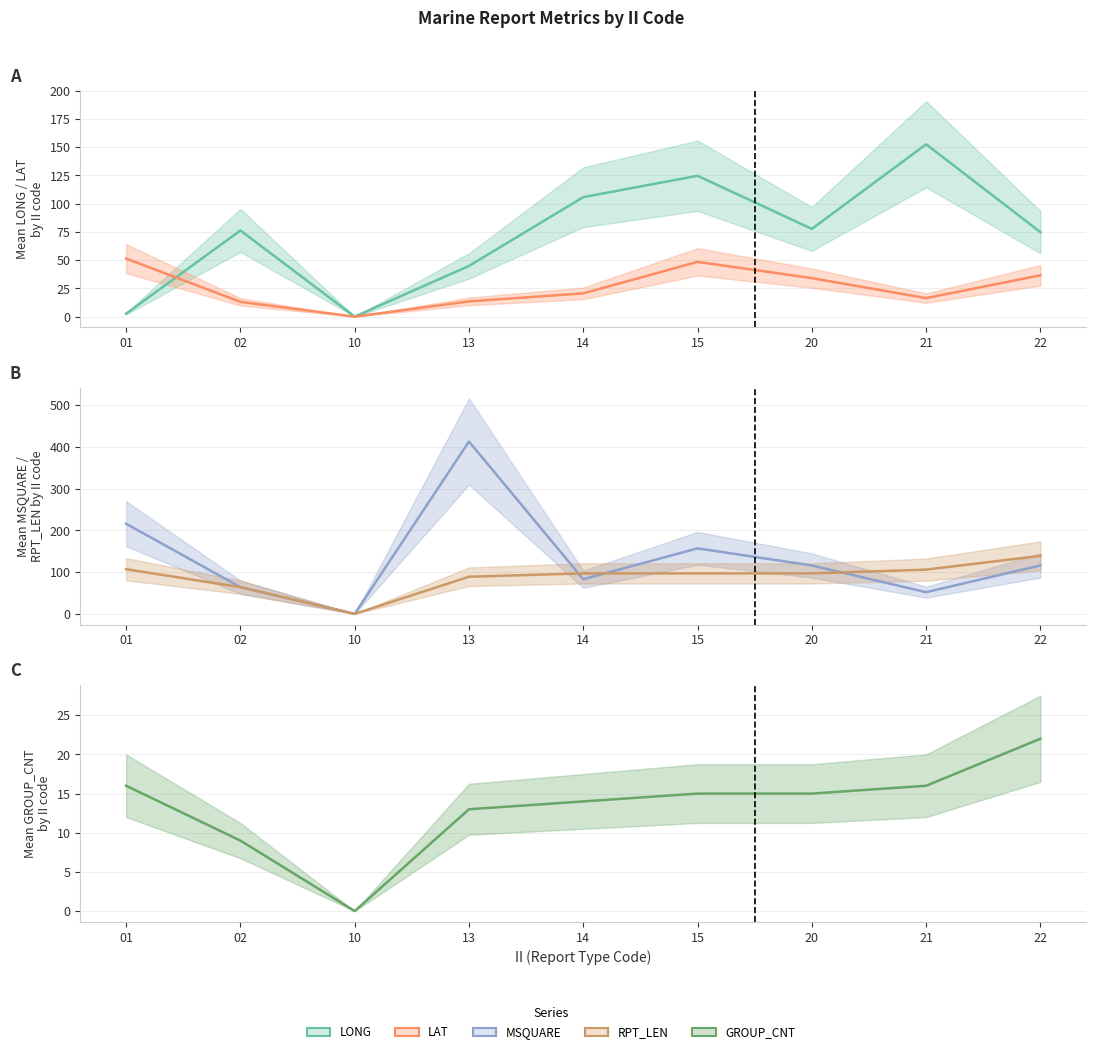

Rank the categories by LAT_mean value from lowest to highest.

10, 02, 13, 21, 14, 20, 22, 15, 01